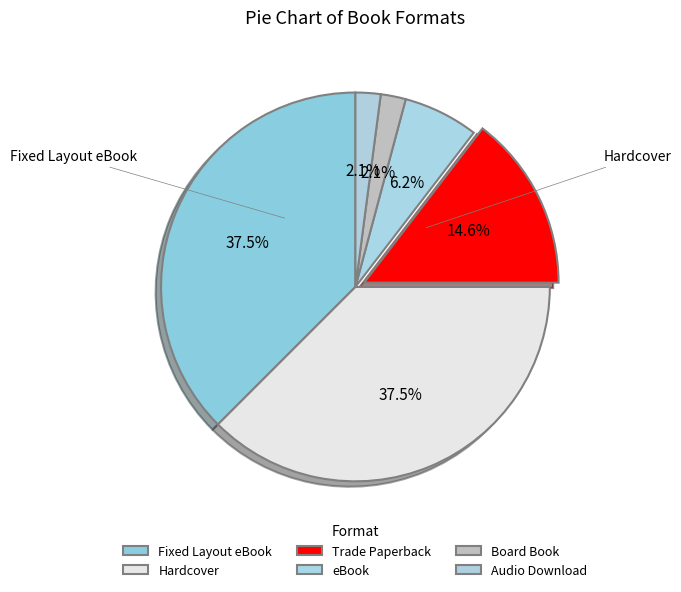

How many slices are in this pie chart?

6